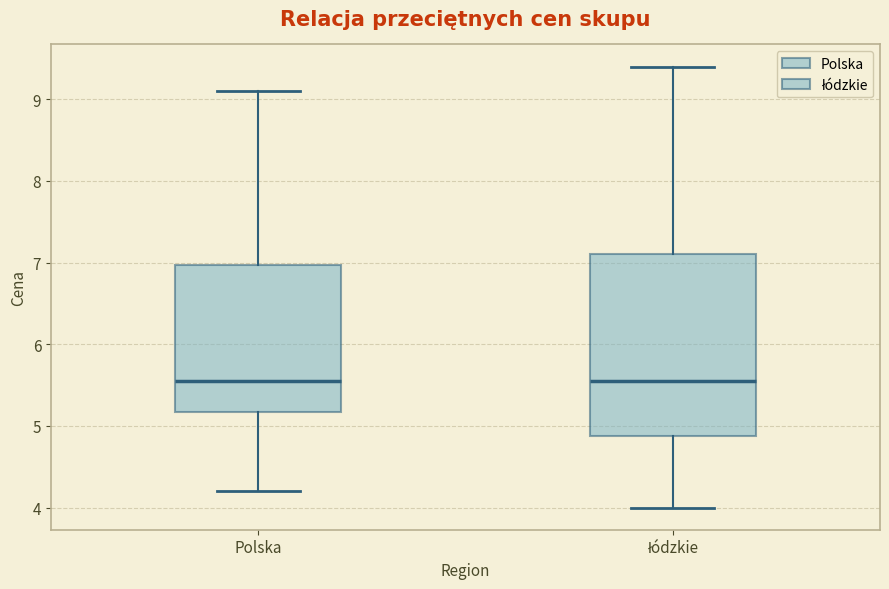

Reading left to right, read every box against the y-axis: the position of its median line, the range the box covers, and the ends of its whiskers. The values are not printed on the chart, so give them approximately, as read against the axis.

Polska: median 5.6, box 5.2 to 7.0, whiskers 4.2 to 9.1
łódzkie: median 5.6, box 4.9 to 7.1, whiskers 4.0 to 9.4